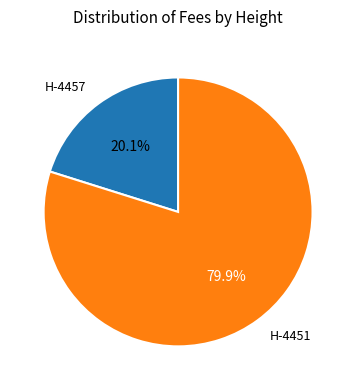

Rank the categories by value from lowest to highest.

H-4457, H-4451